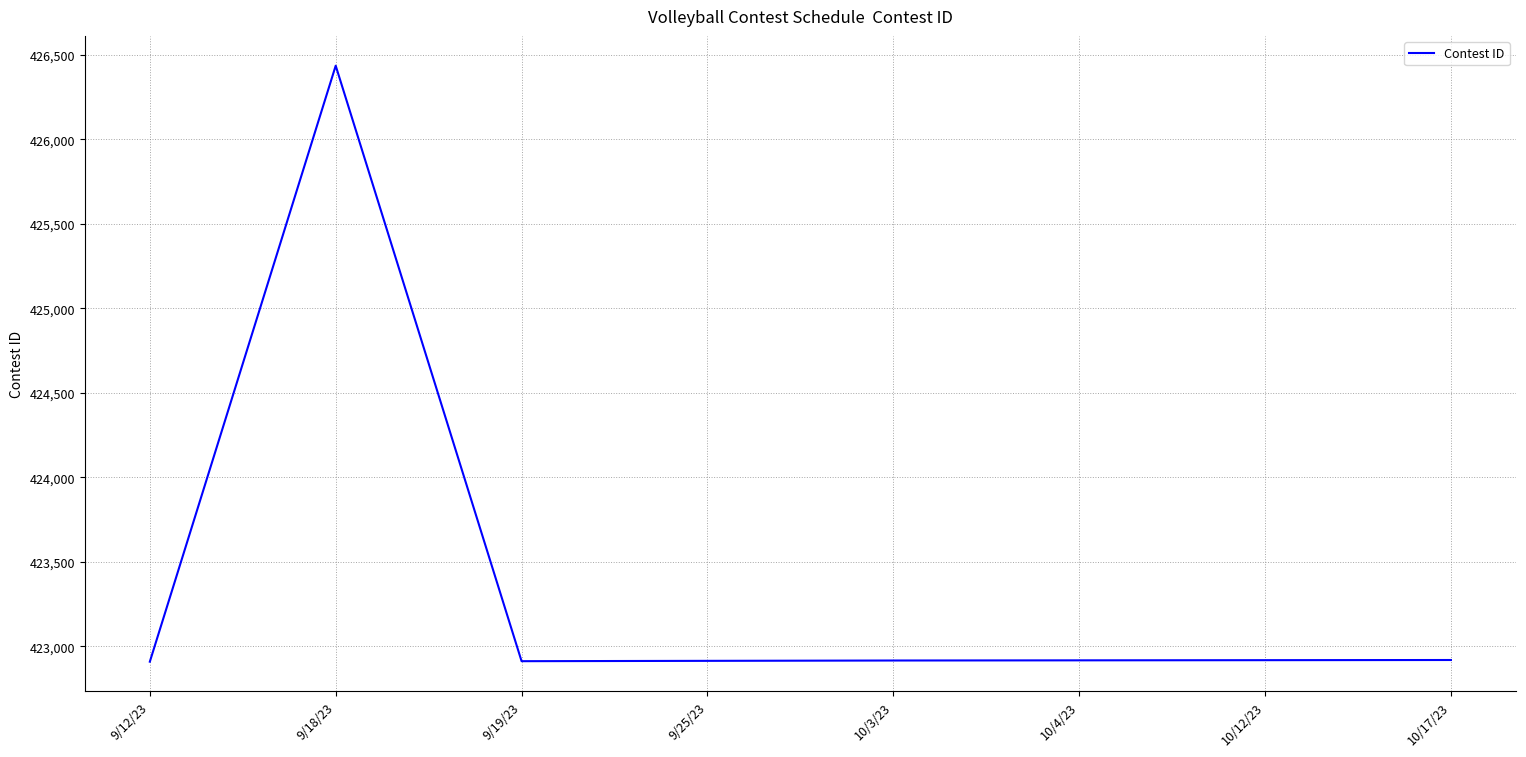

How many distinct data groups are displayed?

1